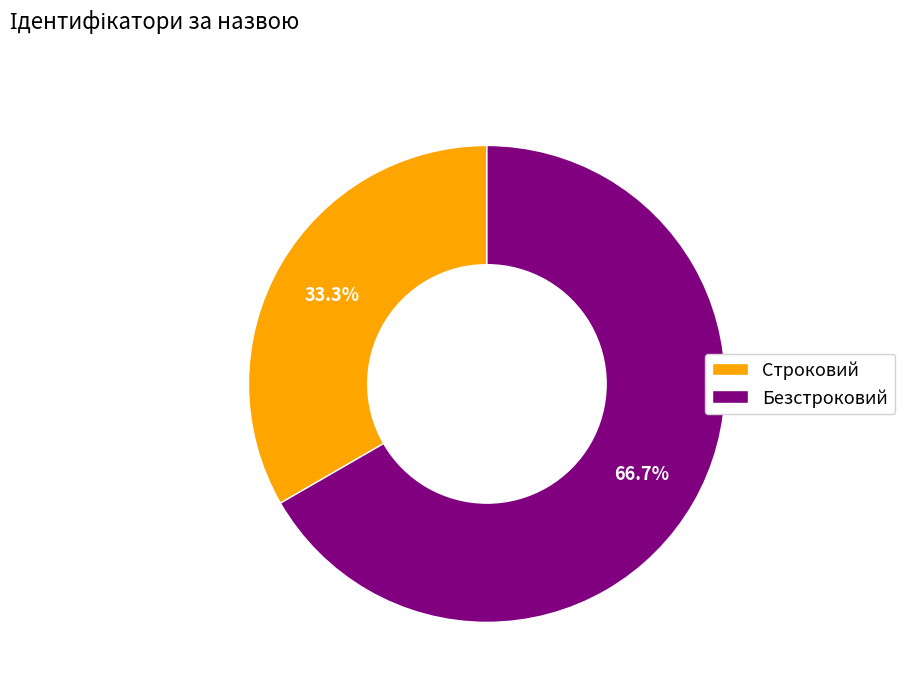

The Строковий slice represents 33% of the pie. True or false?

True